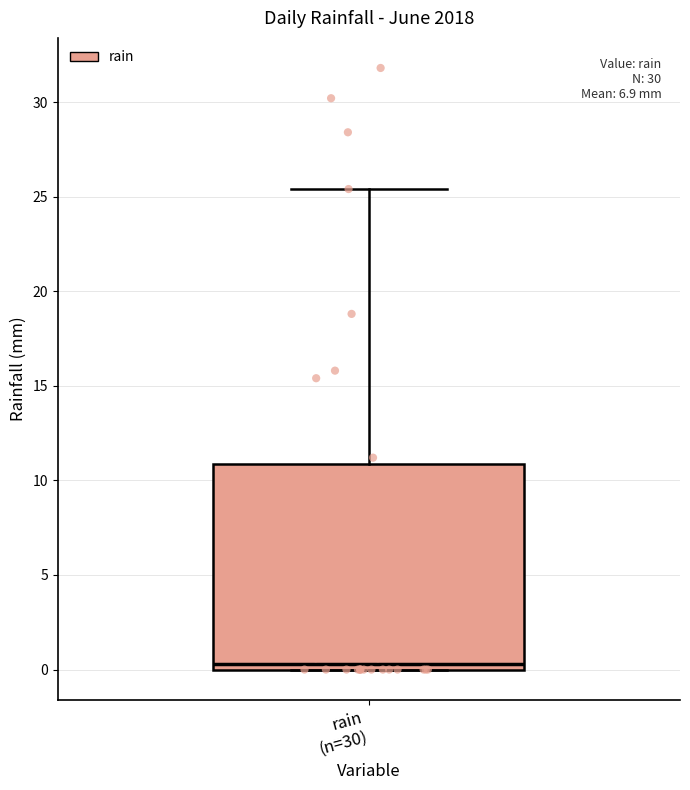

Transcribe this box plot: give where the median line is, the range the box spans, and where the two whiskers end, as read against the y-axis. The values are not printed on the chart, so give them approximately, as read against the axis.

median 0.5, box 0.0 to 11.0, whiskers 0.0 to 25.5